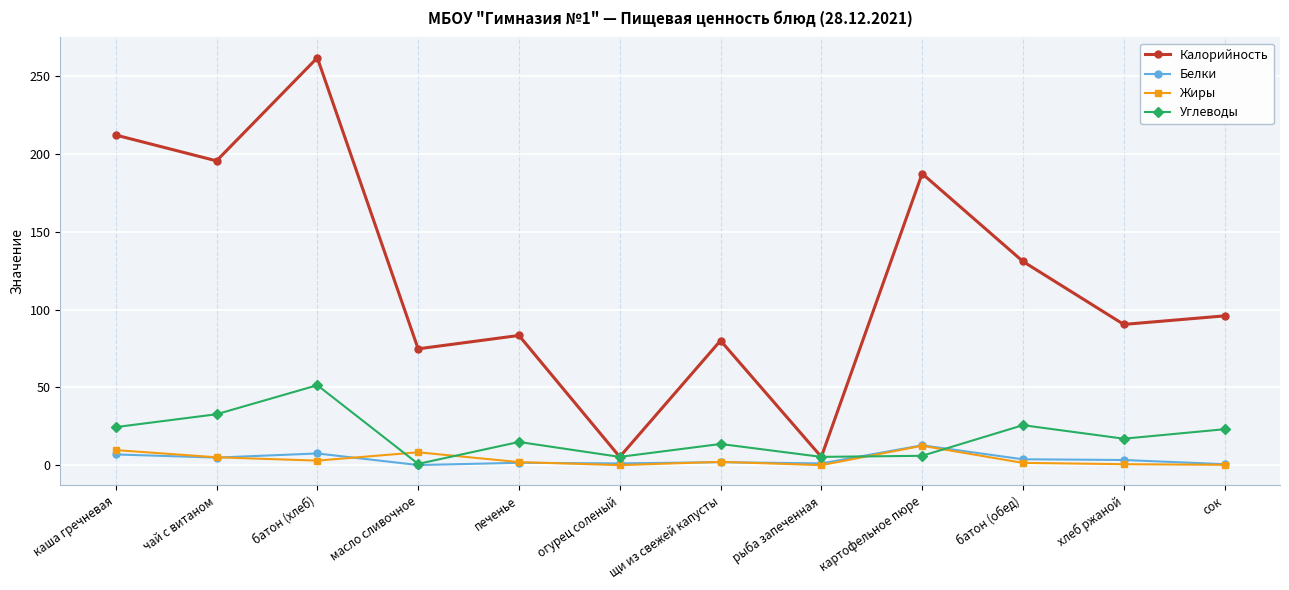

Is it true that Калорийность equals 212.3 at каша гречневая?

True